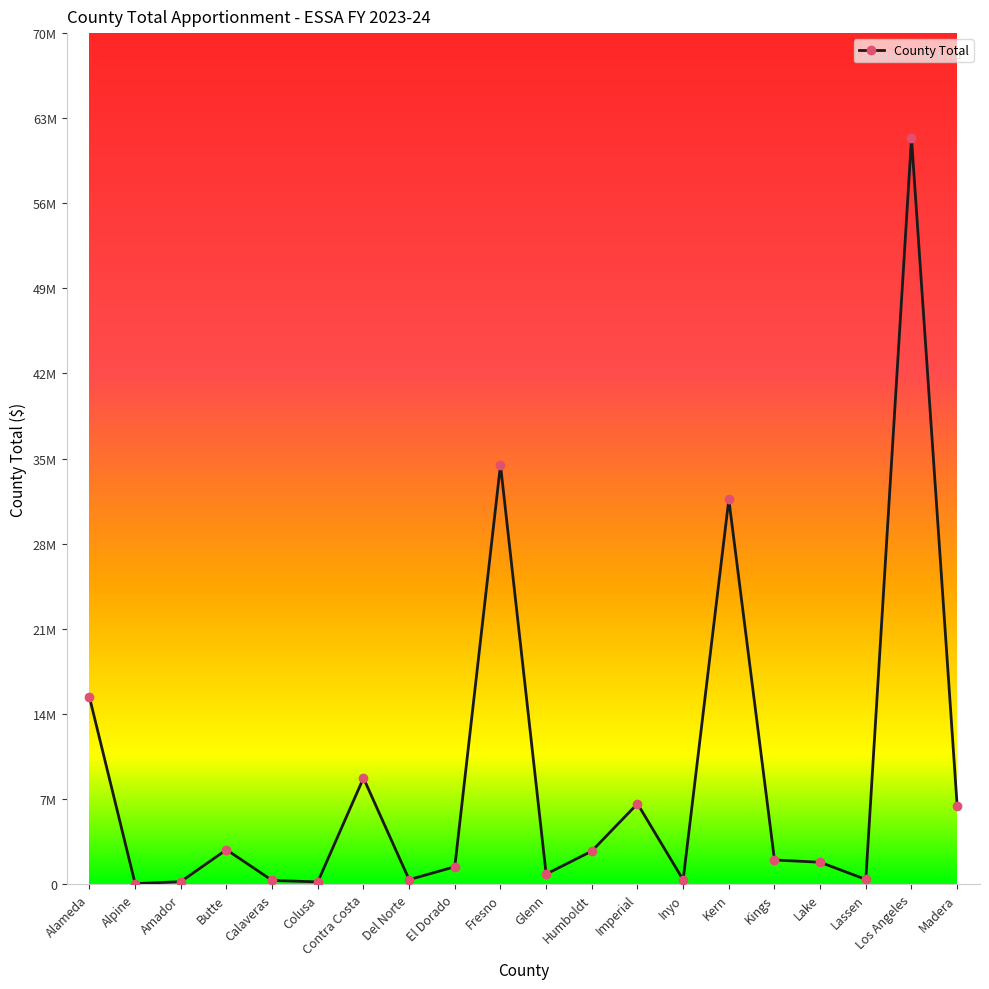

At which label is the value closest to 30694105?

Kern